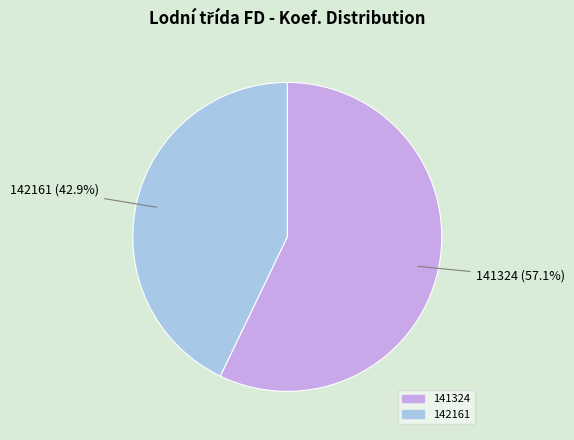

Which slice represents more than half of the pie?

141324